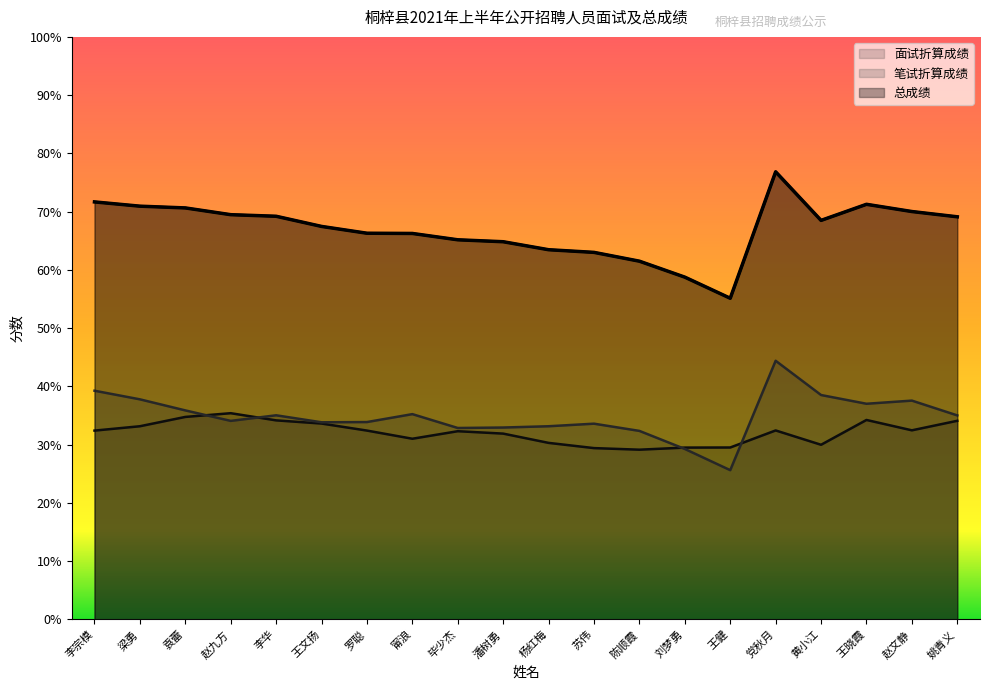

Reading left to right, list all the values displayed in this chart.

面试折算成绩: 李宗模=32.4	梁勇=33.2	袁蕾=34.8	赵九方=35.4	李华=34.2	王文扬=33.6	罗聪=32.4	甯浪=31.0	毕少杰=32.3	潘树勇=31.9	杨红梅=30.3	苏伟=29.4	陈顺霞=29.1	刘梦勇=29.5	王健=29.5	党秋月=32.4	黄小江=30.0	王晓霞=34.2	赵文静=32.5	姚青义=34.1
笔试折算成绩: 李宗模=39.3	梁勇=37.8	袁蕾=35.9	赵九方=34.1	李华=35.0	王文扬=33.8	罗聪=33.9	甯浪=35.2	毕少杰=32.9	潘树勇=32.9	杨红梅=33.2	苏伟=33.6	陈顺霞=32.4	刘梦勇=29.3	王健=25.6	党秋月=44.4	黄小江=38.5	王晓霞=37.0	赵文静=37.6	姚青义=35.0
总成绩: 李宗模=71.7	梁勇=70.9	袁蕾=70.6	赵九方=69.5	李华=69.2	王文扬=67.5	罗聪=66.3	甯浪=66.3	毕少杰=65.2	潘树勇=64.8	杨红梅=63.5	苏伟=63.0	陈顺霞=61.5	刘梦勇=58.8	王健=55.1	党秋月=76.8	黄小江=68.5	王晓霞=71.3	赵文静=70.0	姚青义=69.1